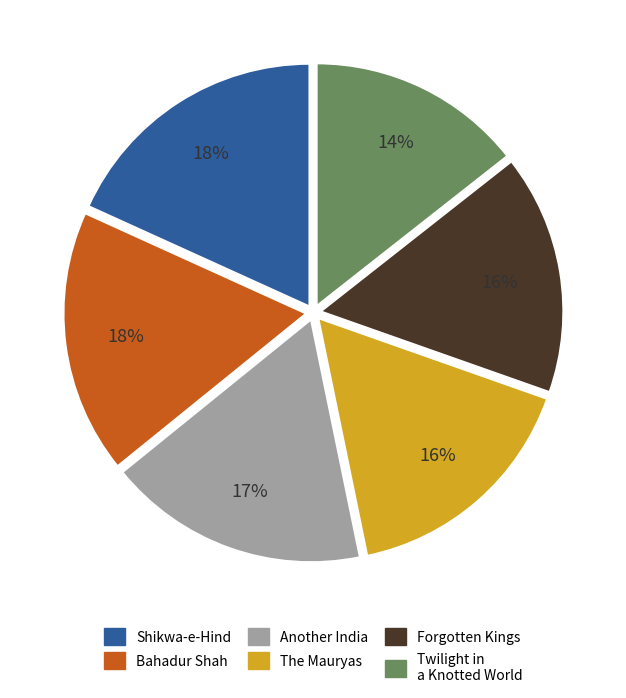

Count the number of slices in the pie.

6